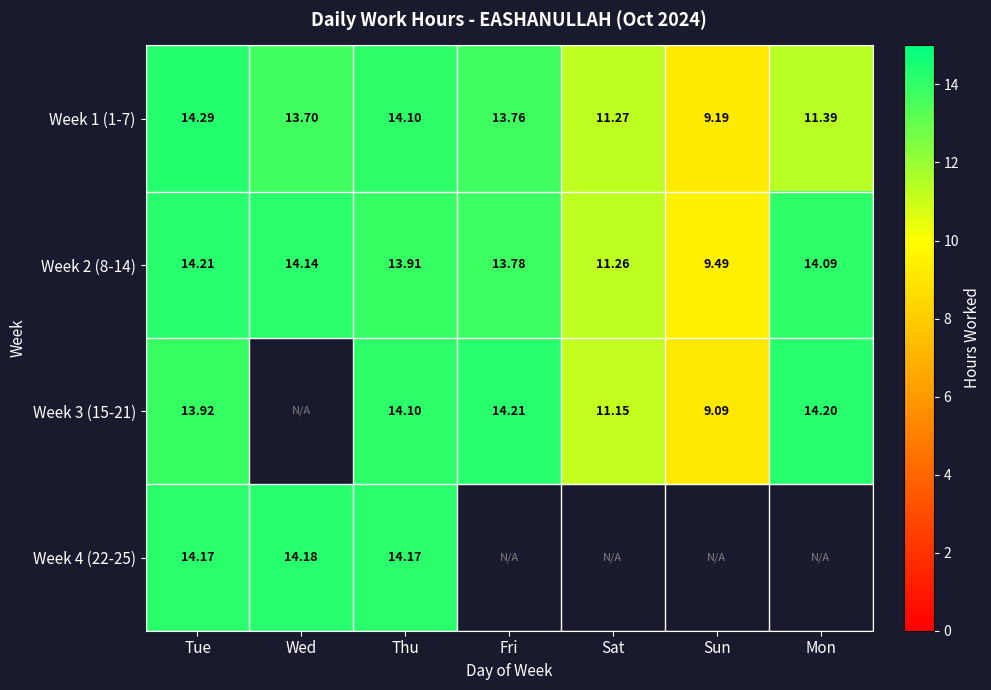

Between Wed and Thu, which is larger?

Thu